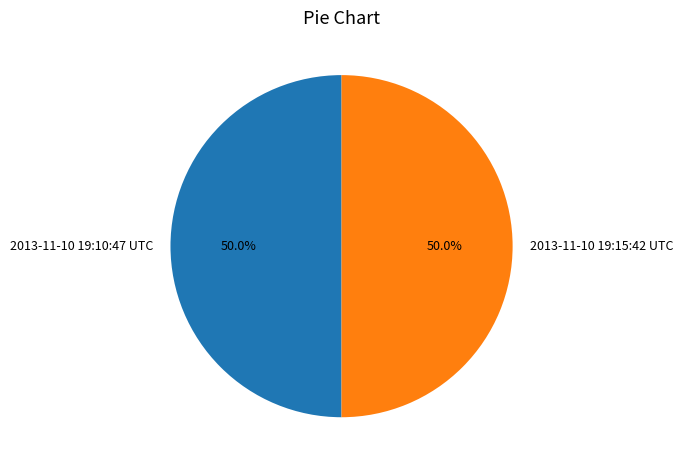

Count the number of slices in the pie.

2